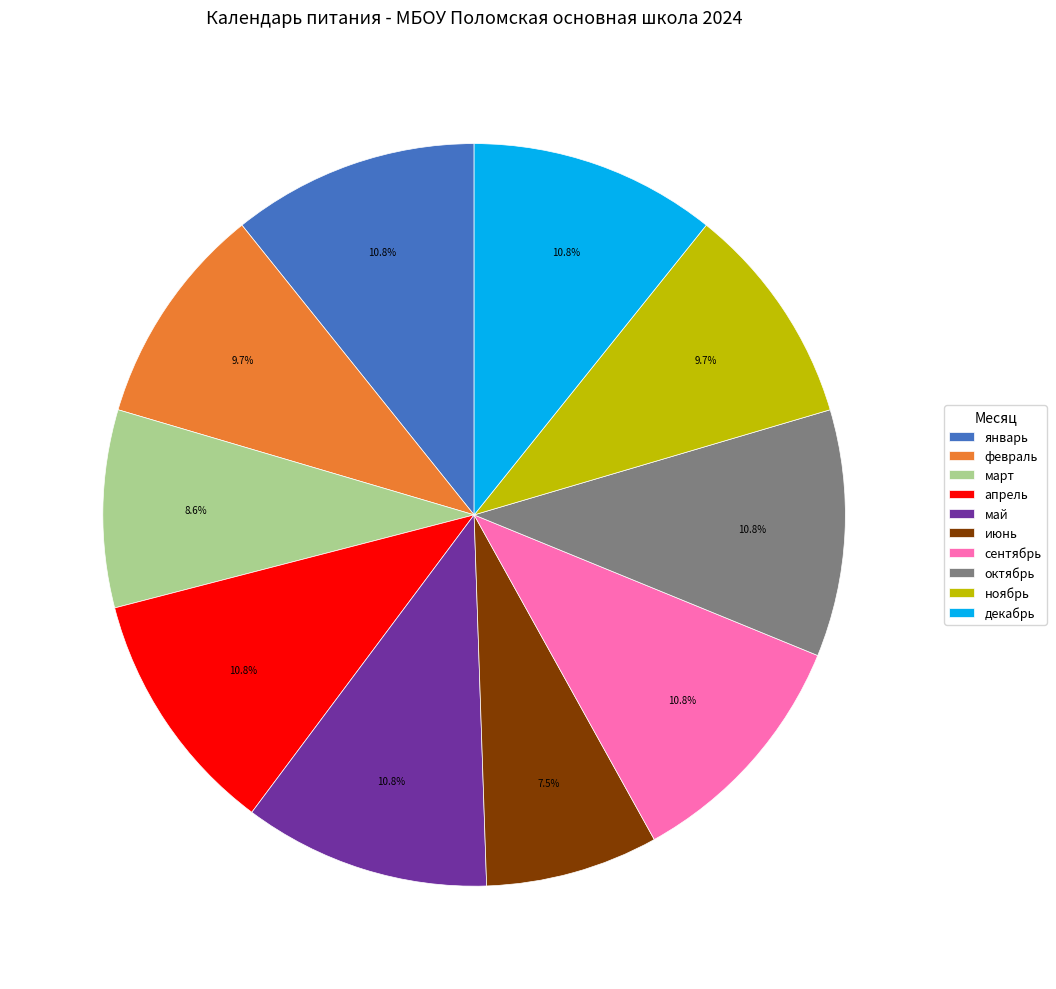

To the nearest percent, what is the difference between the апрель and март slice percentages?

2%